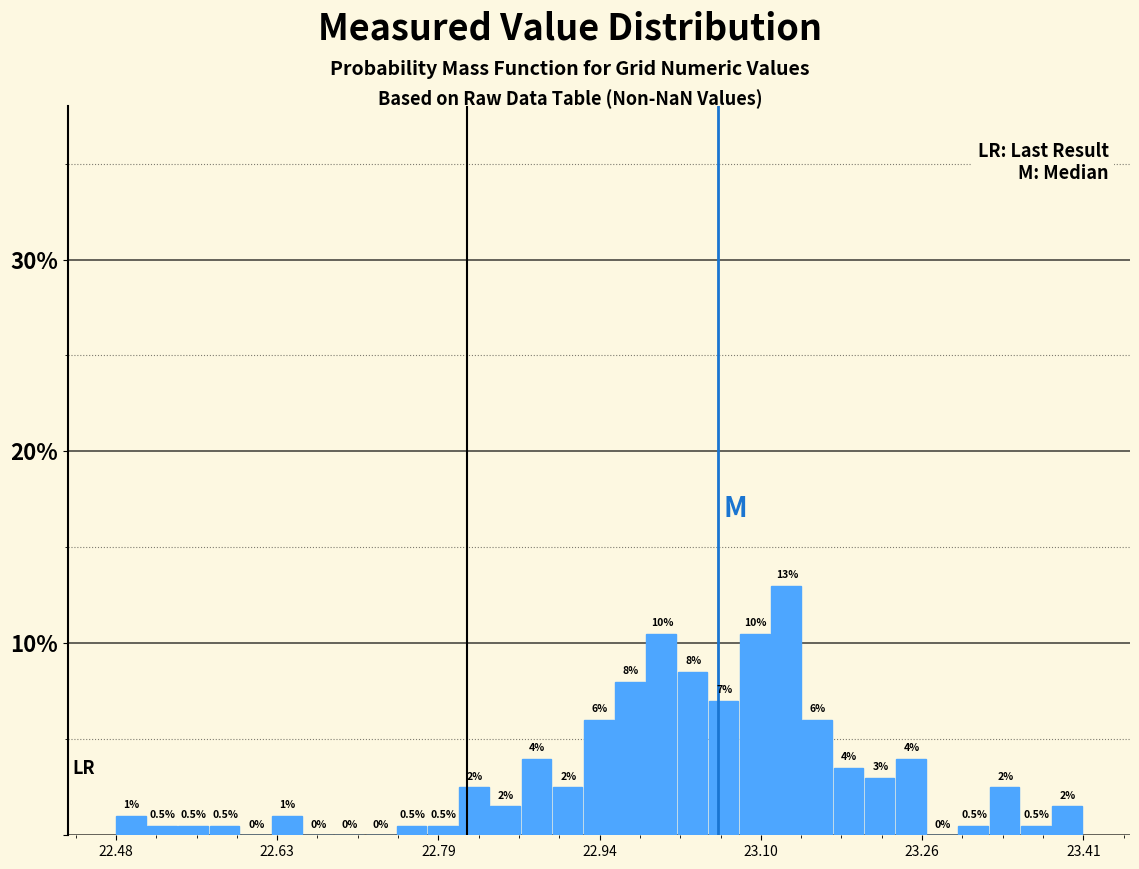

Around what value on the x-axis is the tallest bar? Give the approximate position of its centre, as read against the axis.

23.12